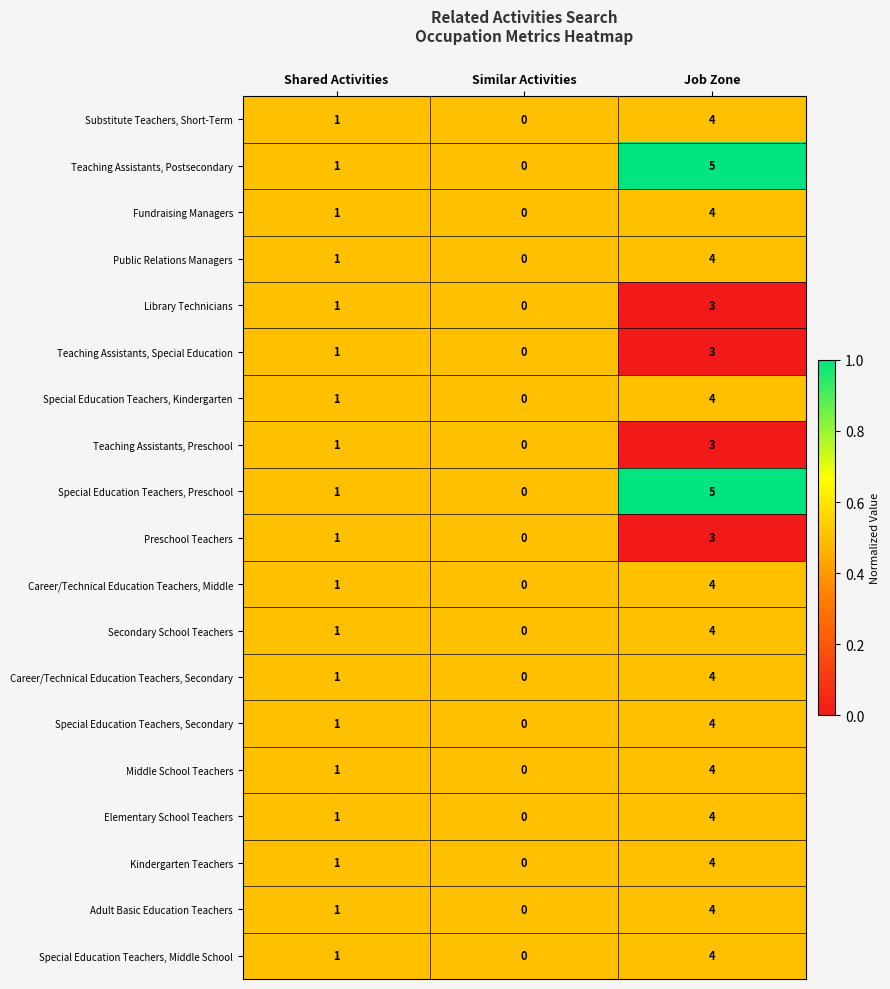

The Career/Technical Education Teachers, Secondary series shows 3 at Similar Activities. True or false?

False